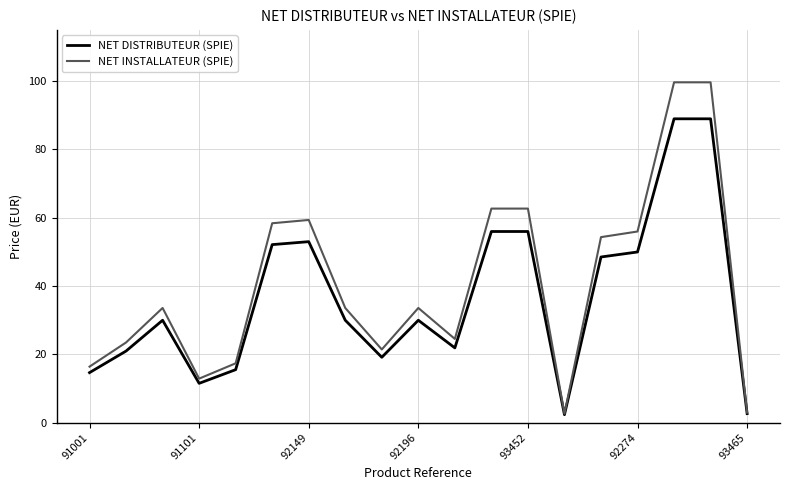

How many lines are shown in the chart?

2